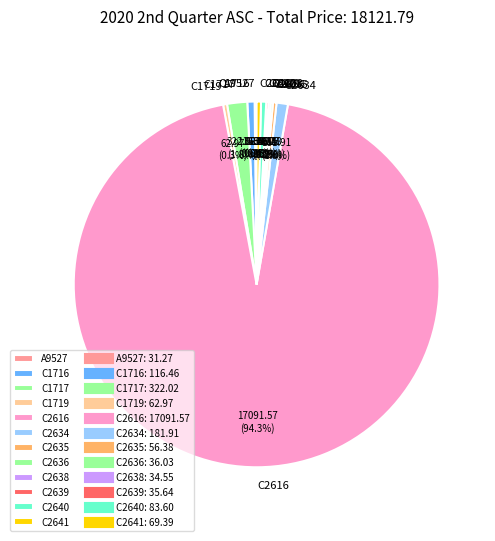

What is the ratio of the value at C2641 to the value at C1716?

0.6